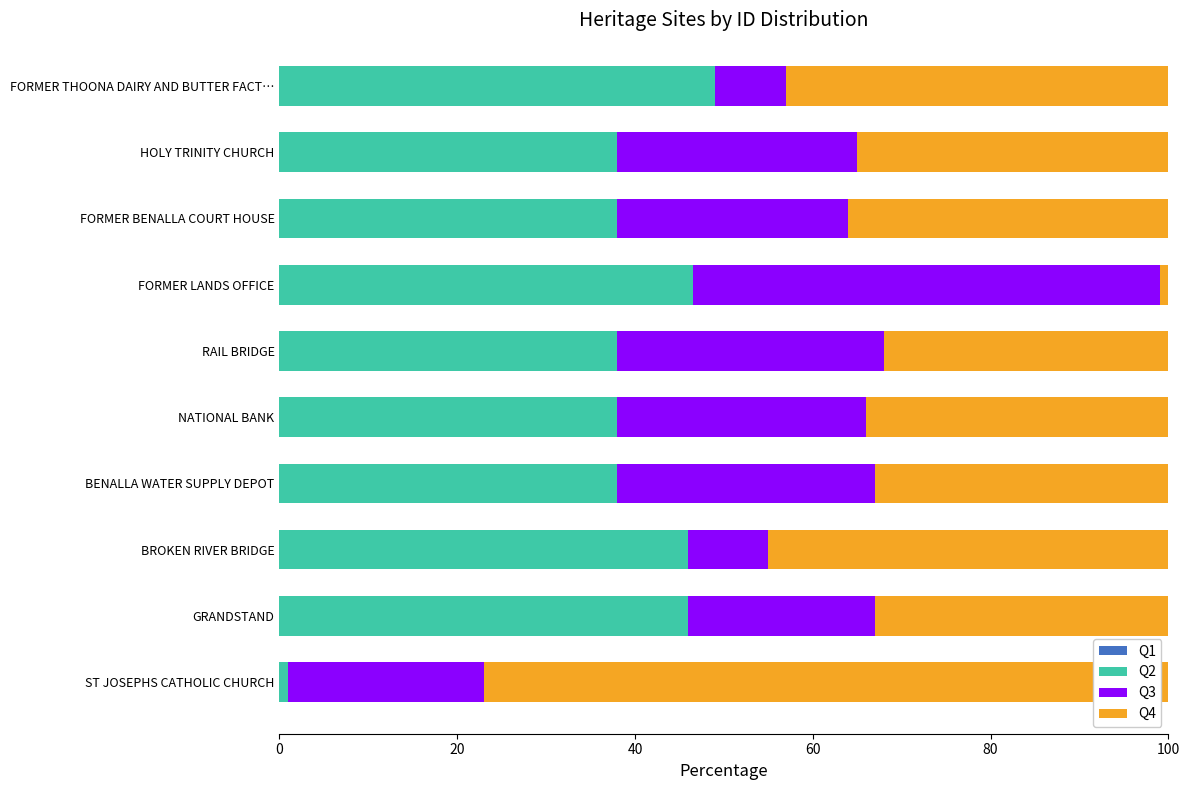

Which category has the lowest value in the Q2 series?

ST JOSEPHS CATHOLIC CHURCH